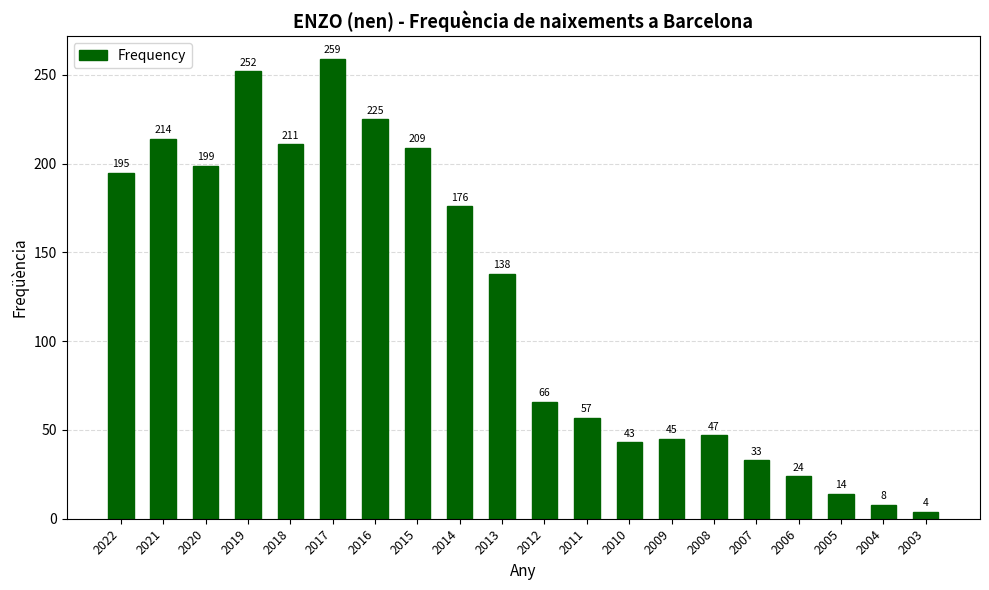

The chart shows a value of 66 at 2009. True or false?

False